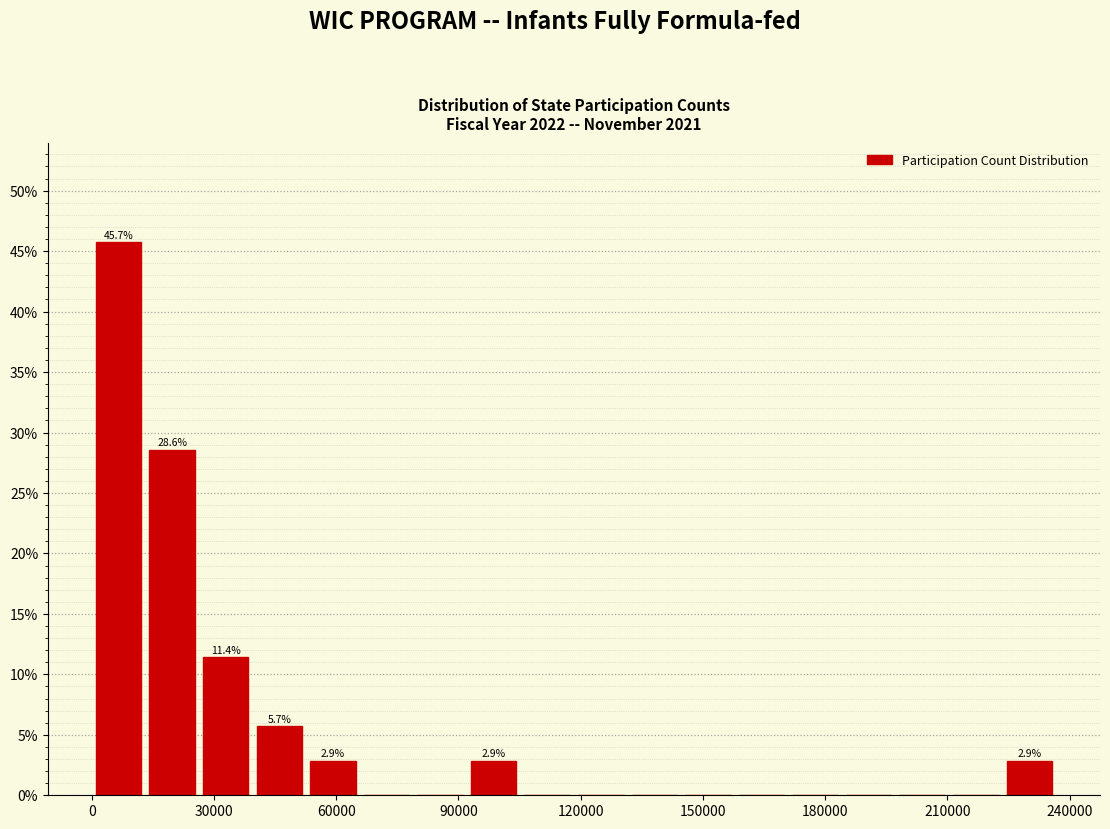

Read against the x-axis, roughly where is the centre of the tallest bar?

5000